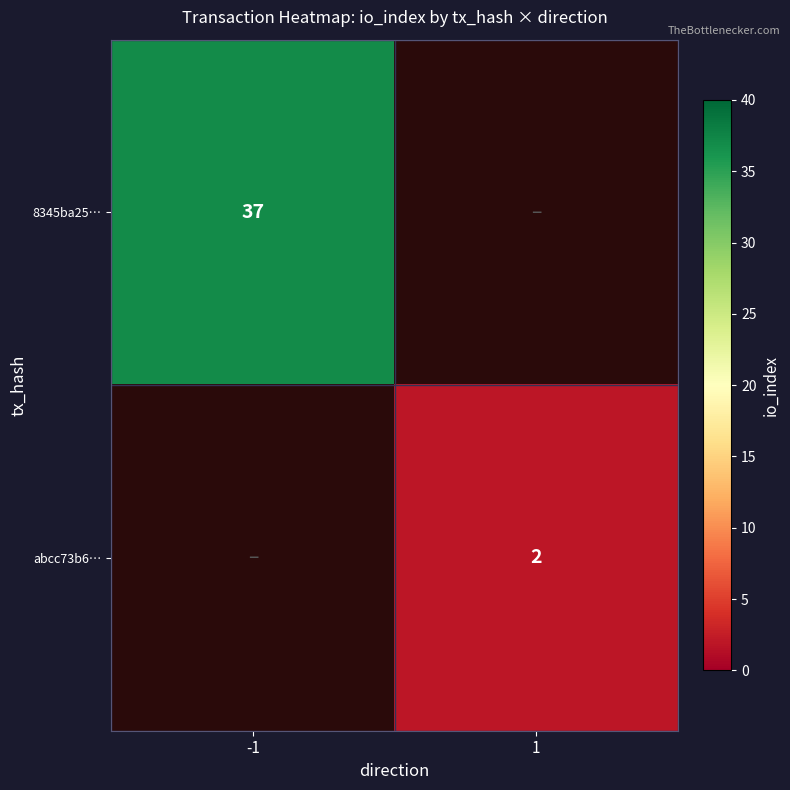

True or false: 8345ba25… has a value of 48 at -1.

False